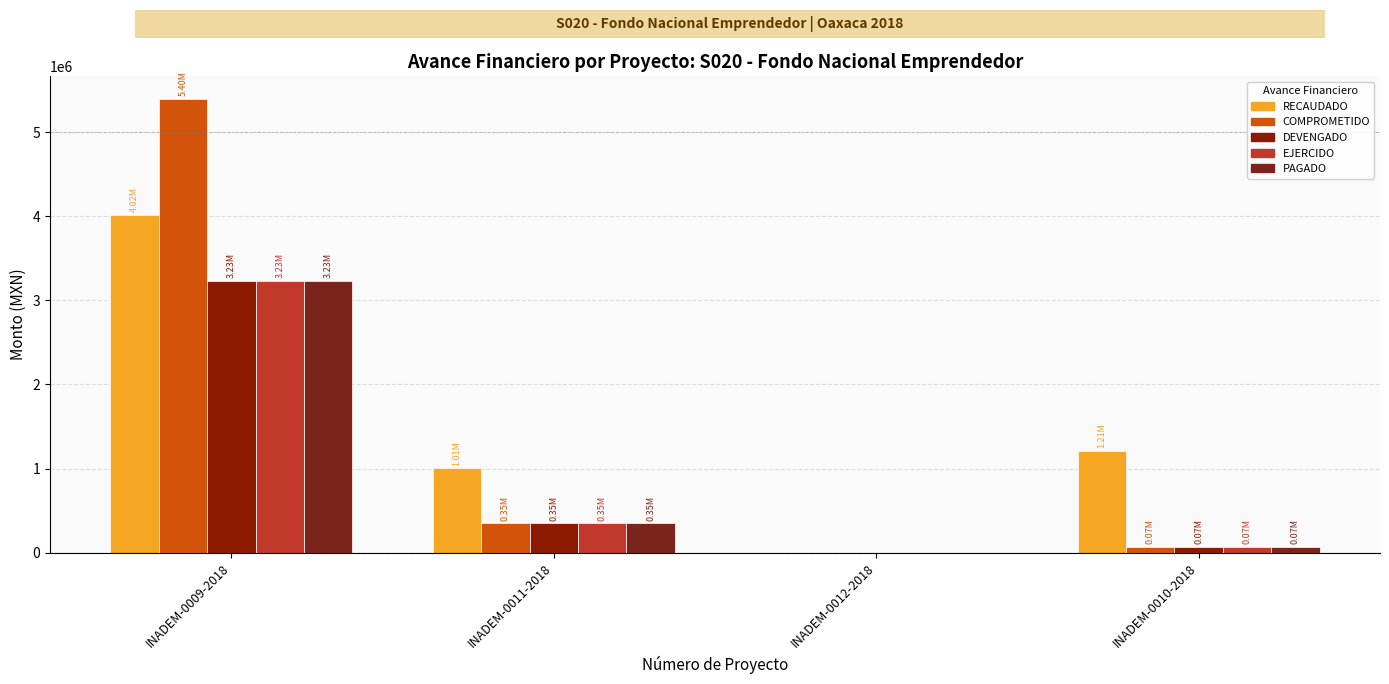

True or false: RECAUDADO has a value of -2157882.1 at INADEM-0012-2018.

False